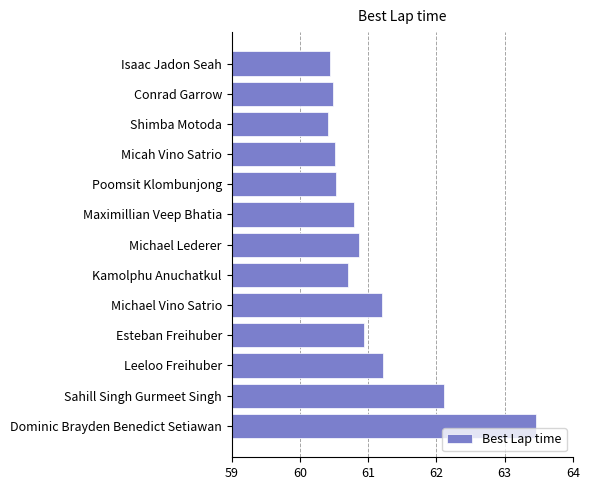

What is the change in value from Maximillian Veep Bhatia to Esteban Freihuber?

+0.1